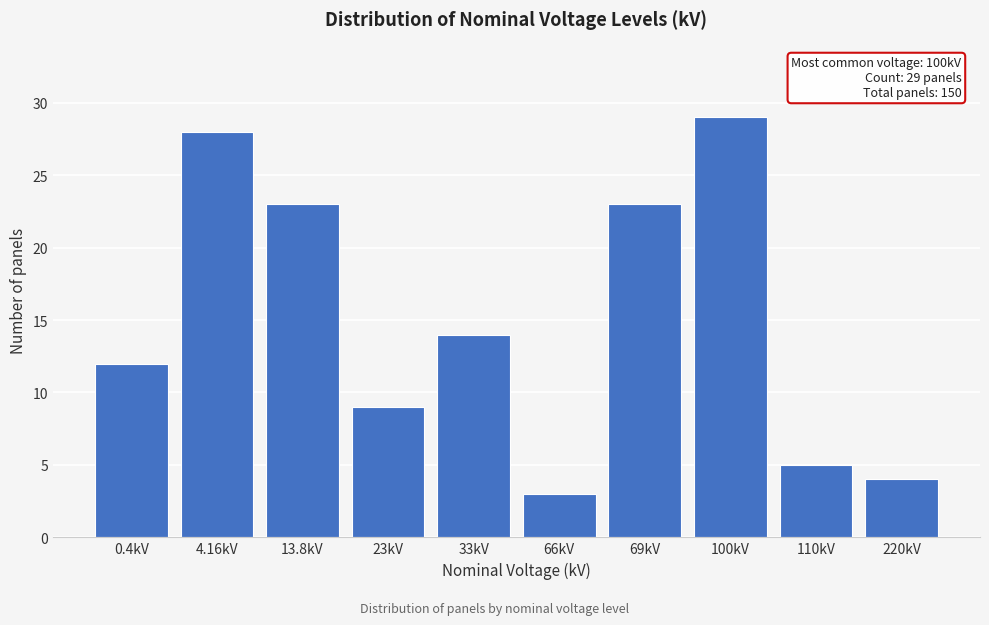

Reading left to right, what are all the values shown in this chart?

0.4kV=12	4.16kV=28	13.8kV=23	23kV=9	33kV=14	66kV=3	69kV=23	100kV=29	110kV=5	220kV=4